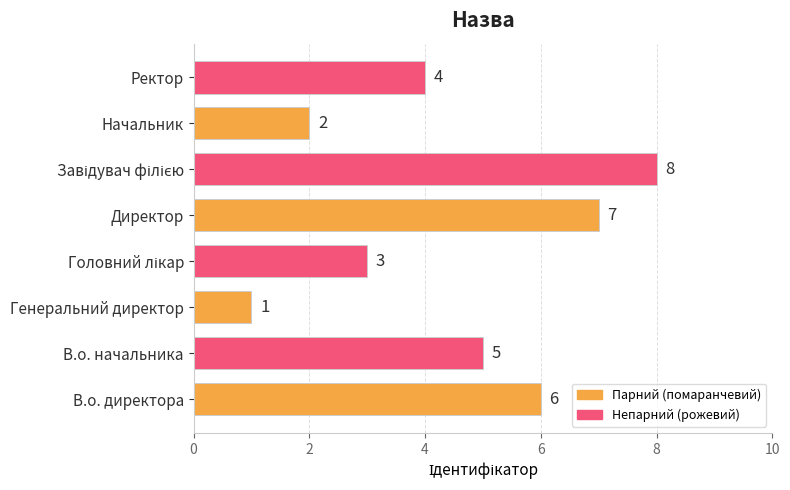

At which label is the value closest to 4?

Ректор